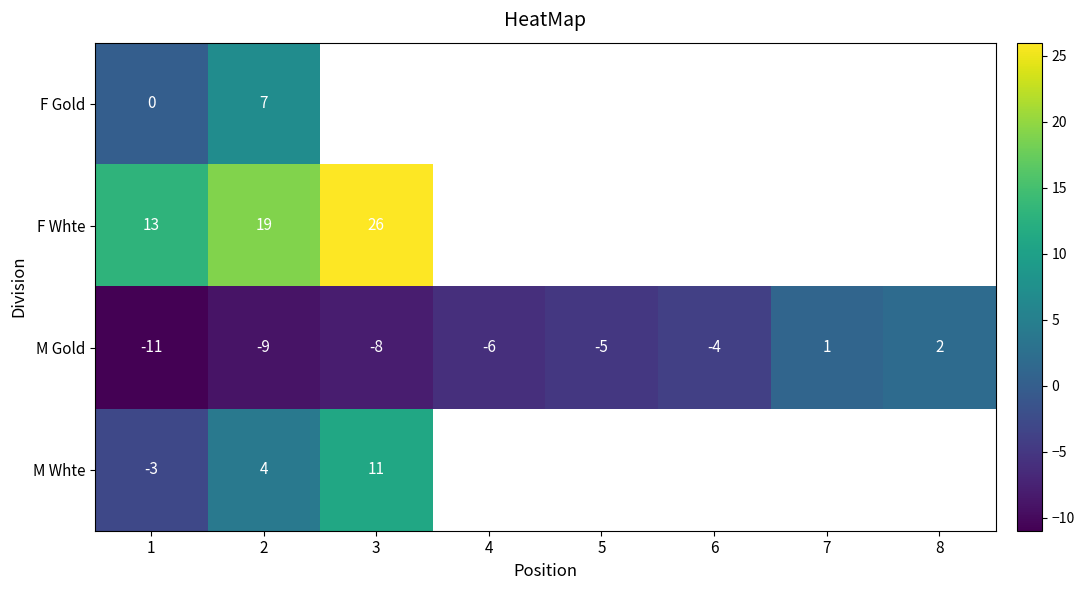

Which category has the highest value in the M Gold series?

8